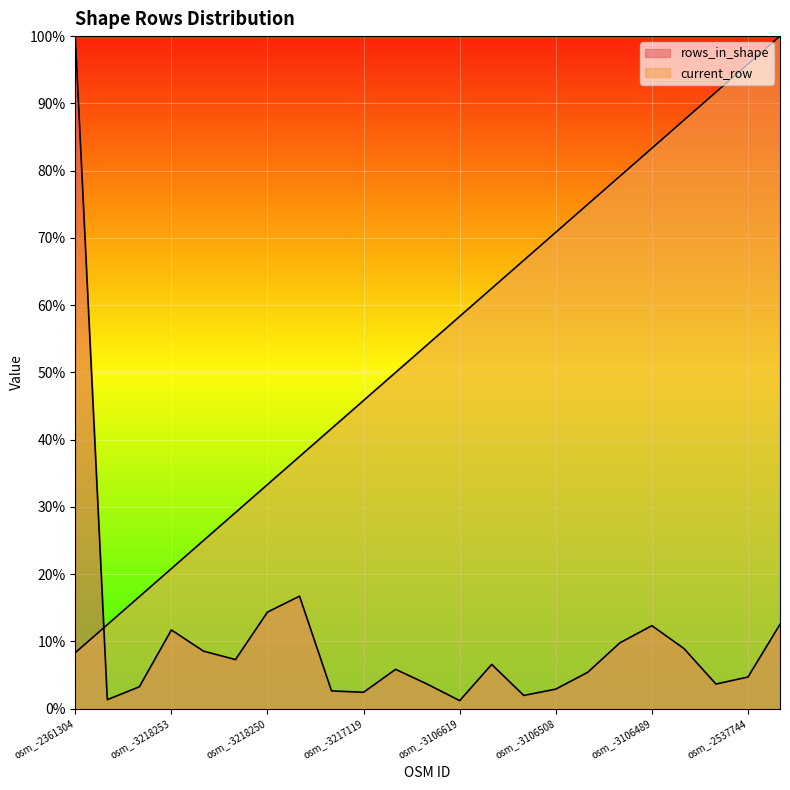

What is the difference between the maximum and second lowest values in the rows_in_shape series?

98.7